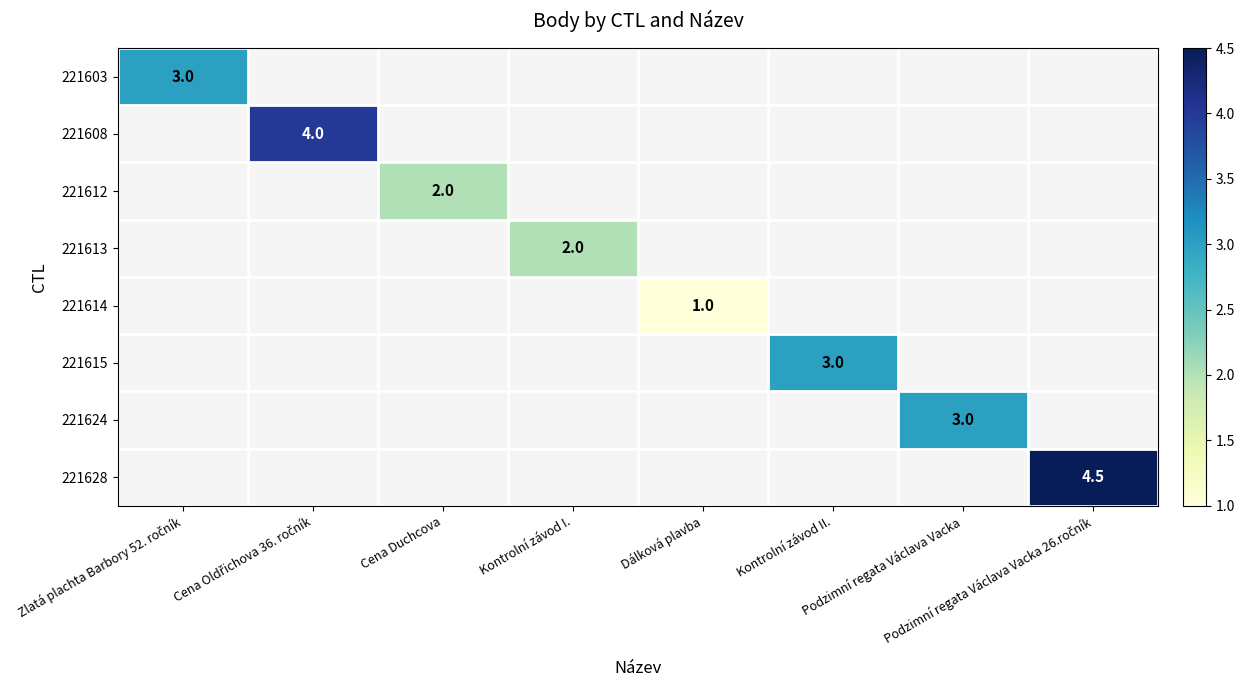

Read the 221603 value at Zlatá plachta Barbory 52. ročník.

3.0